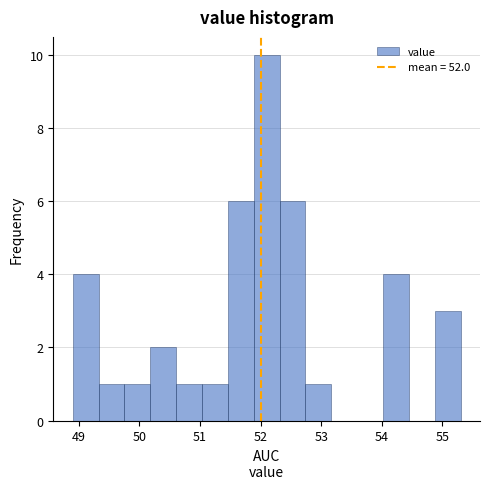

Reading left to right, transcribe this chart: for each bar, give the range it covers on the x-axis and its height. Neither the bar edges nor the heights are printed on the chart, so give them approximately, as read against the axes.

48.9 to 49.3: 4
49.3 to 49.8: 1
49.8 to 50.2: 1
50.2 to 50.6: 2
50.6 to 51.0: 1
51.0 to 51.5: 1
51.5 to 51.9: 6
51.9 to 52.3: 10
52.3 to 52.7: 6
52.7 to 53.2: 1
53.2 to 53.6: 0
53.6 to 54.0: 0
54.0 to 54.4: 4
54.4 to 54.9: 0
54.9 to 55.3: 3